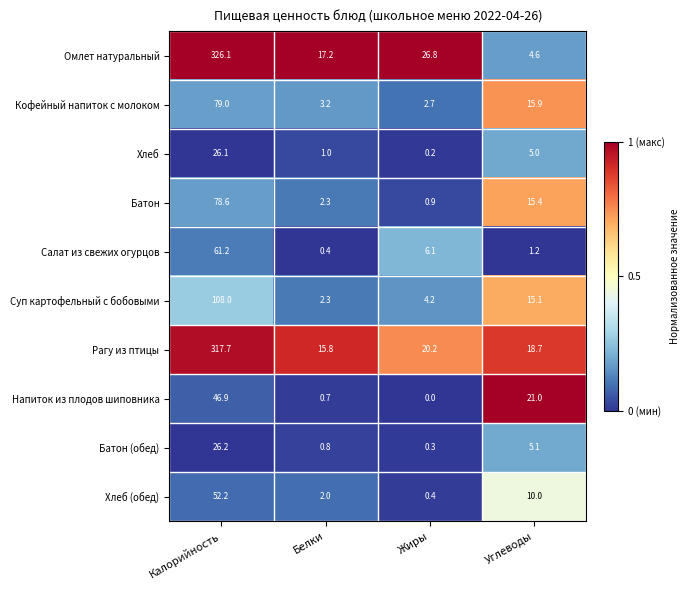

Is it true that Салат из свежих огурцов equals 32.2 at Калорийность?

False